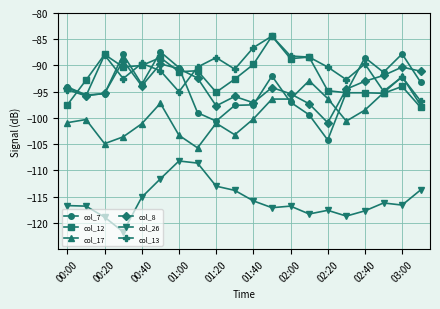

What is the maximum value for col_26?

-108.2